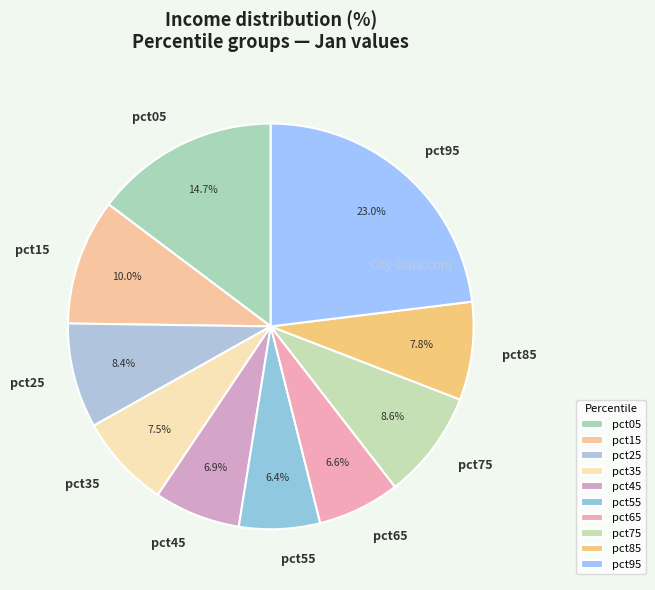

Is it true that pct45 is 7% of the pie?

True